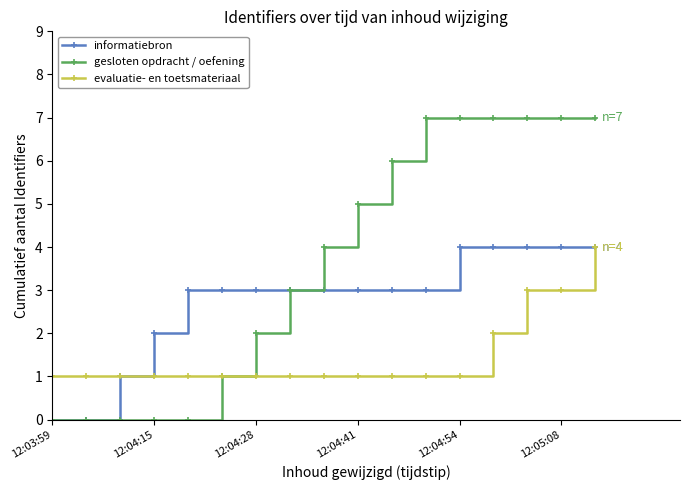

Which series has the widest spread of values?

gesloten opdracht / oefening